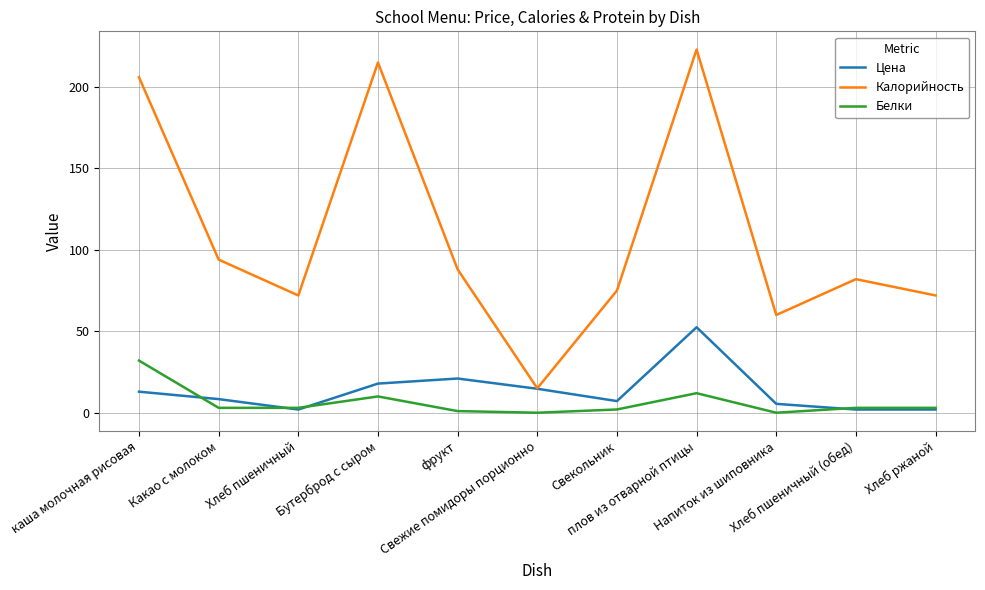

What is the maximum value shown in the chart?

223.0